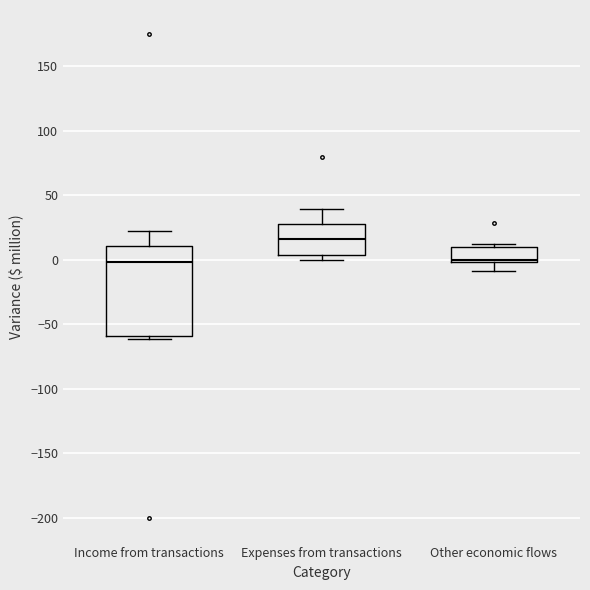

Reading left to right, read every box against the y-axis: the position of its median line, the range the box covers, and the ends of its whiskers. The values are not printed on the chart, so give them approximately, as read against the axis.

Income from transactions: median 0, box -60 to 10, whiskers -60 (just below the box's lower edge) to 20
Expenses from transactions: median 15, box 5 to 30, whiskers 0 to 40
Other economic flows: median 0 (just above the box's lower edge), box 0 to 10, whiskers -10 to 10 (just above the box's upper edge)